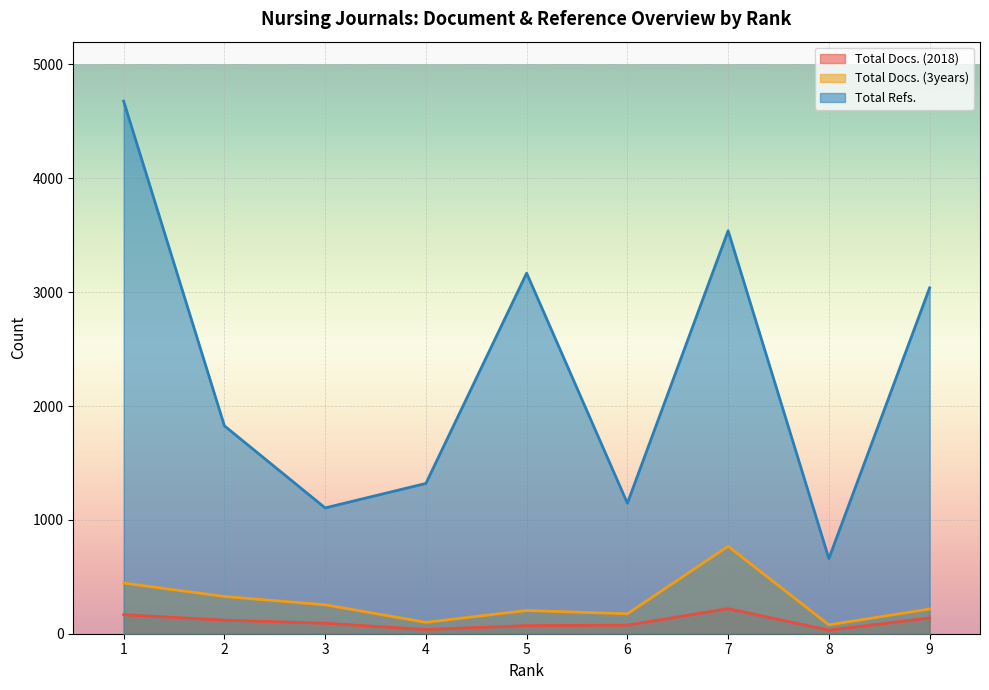

Which series has the widest spread of values?

Total Refs.